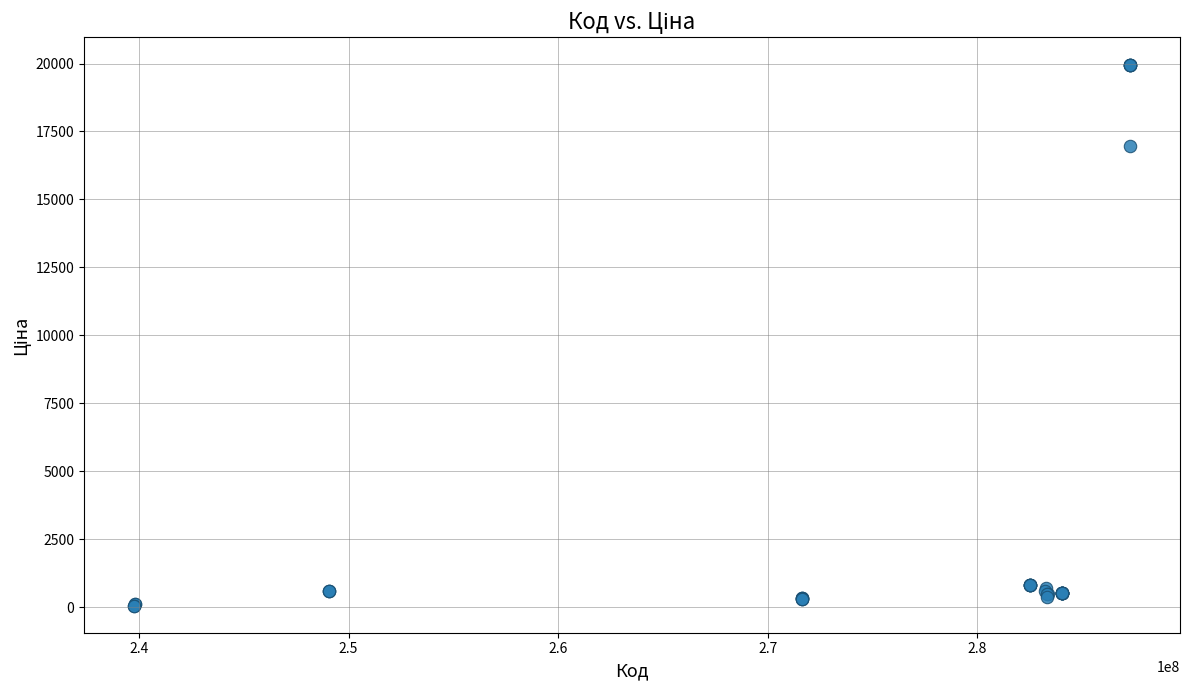

What Y value in the scatter plot is closest to 10010?

16976.3